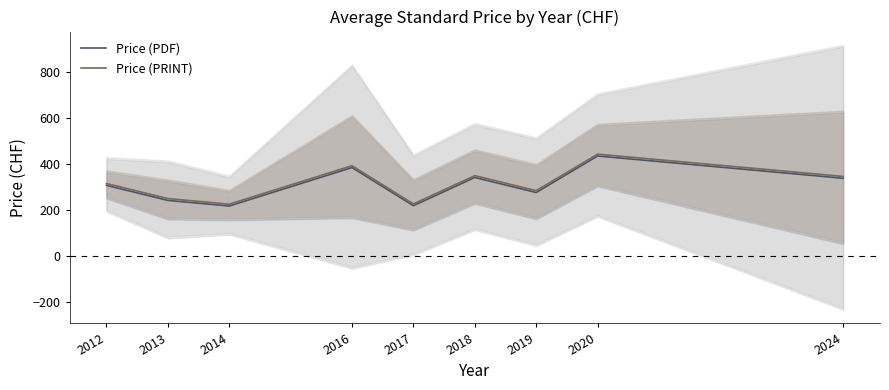

What are all the series names shown in the legend?

Price (PDF), Price (PRINT)